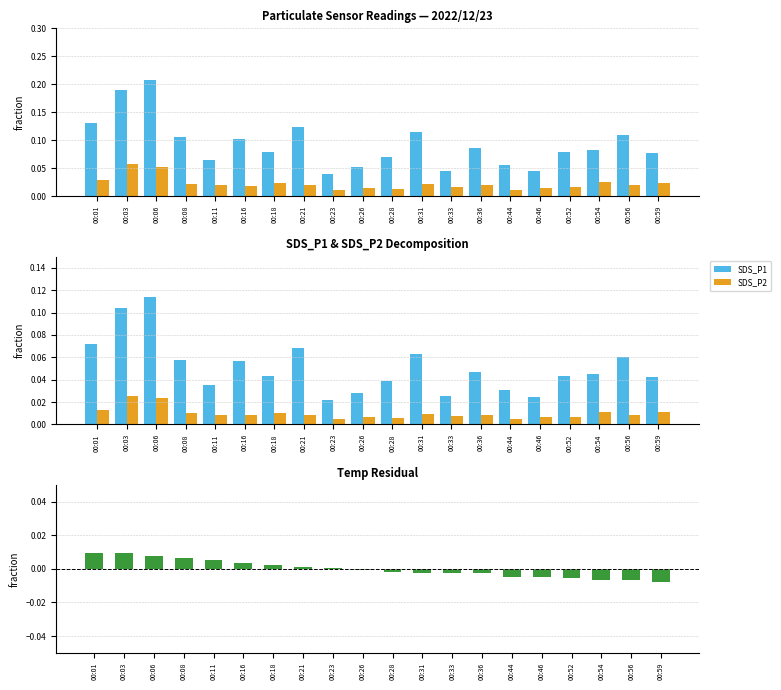

At which label does SDS_P1 reach its minimum?

00:23